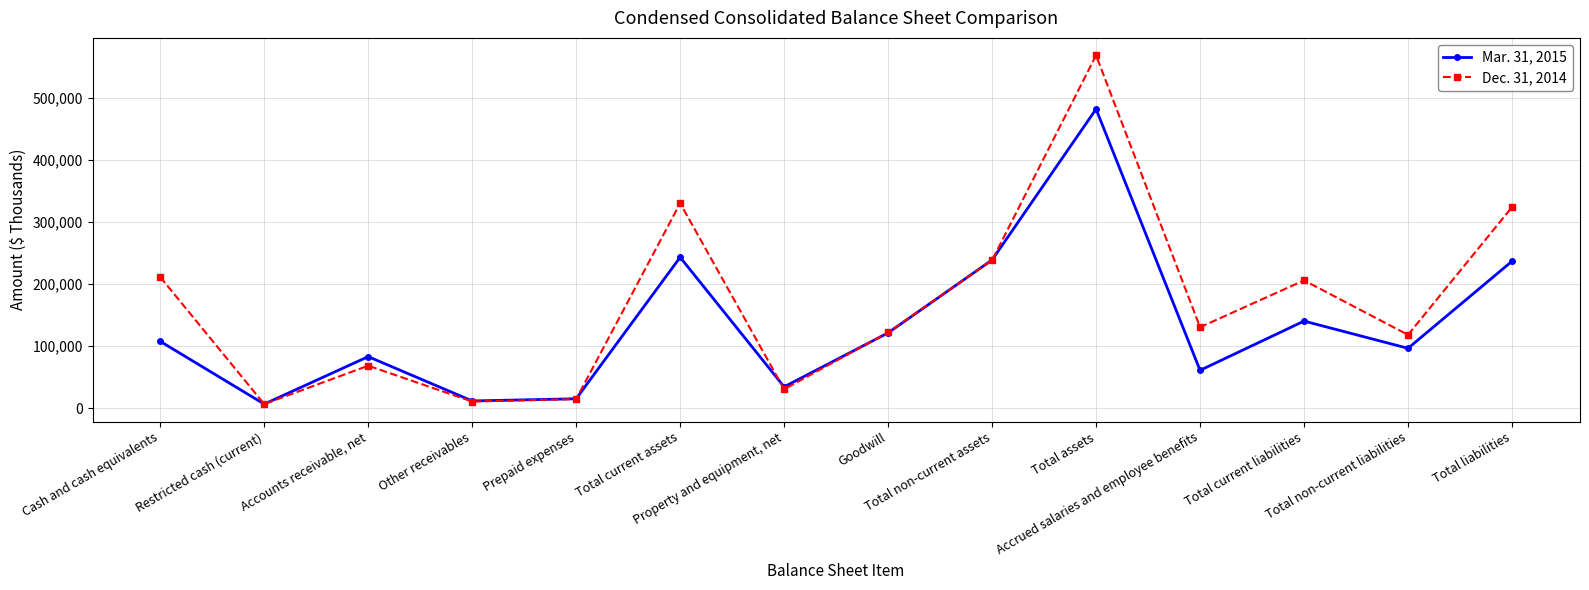

Is the value of Dec. 31, 2014 at Total assets greater than the value of Mar. 31, 2015 at Other receivables?

Yes